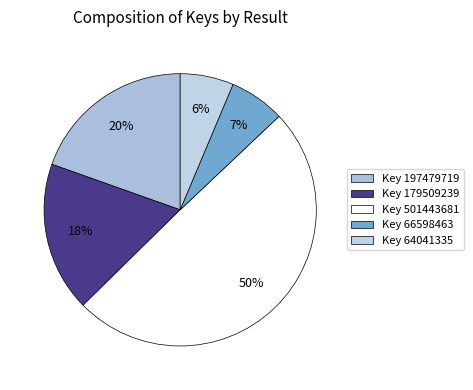

How many segments does this pie chart have?

5